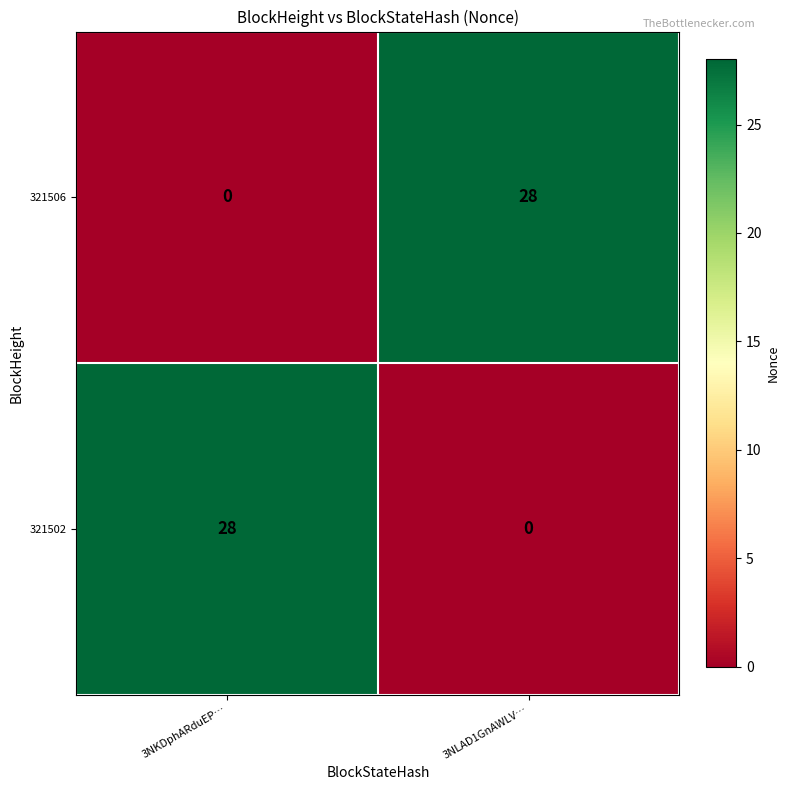

Is the value of 321502 at 3NLAD1GnAWLV… greater than the value of 321506 at 3NLAD1GnAWLV…?

No